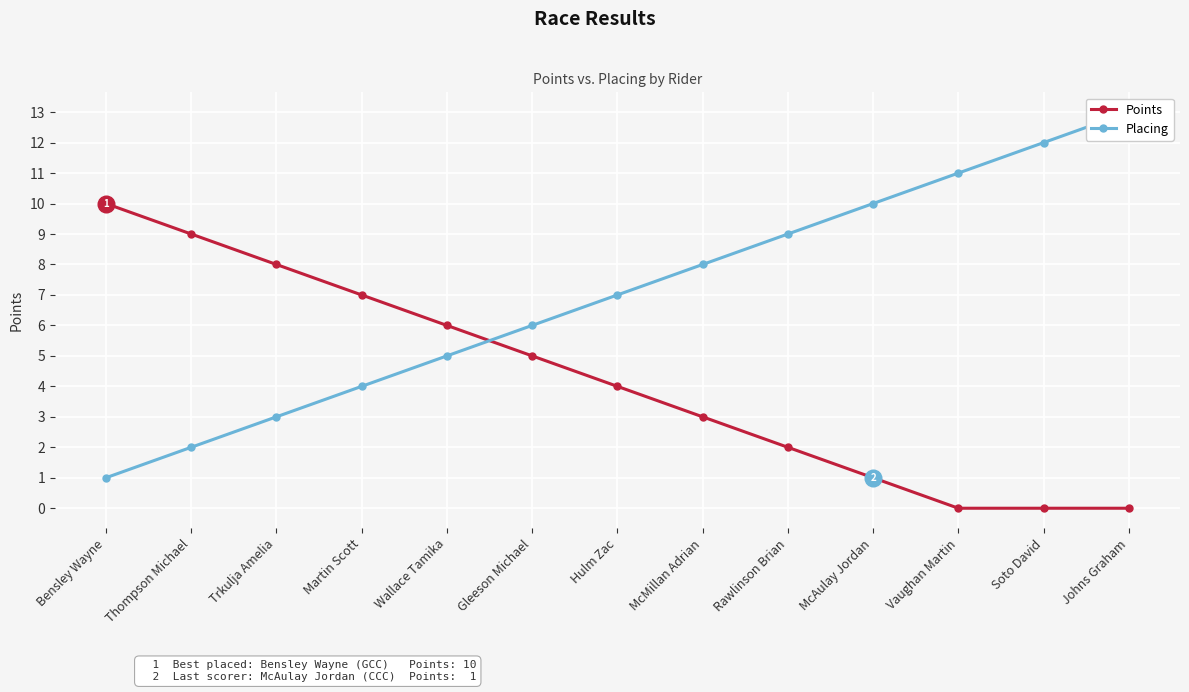

What is the label of the 2nd point from the right?

Soto David